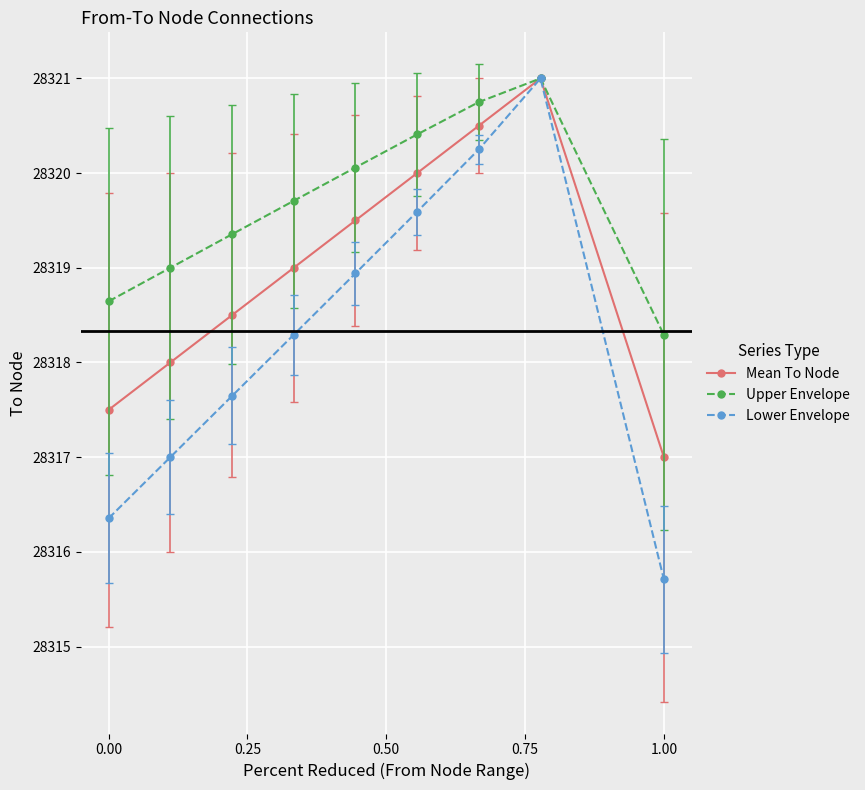

Which series has the largest range (max minus min)?

Lower Envelope